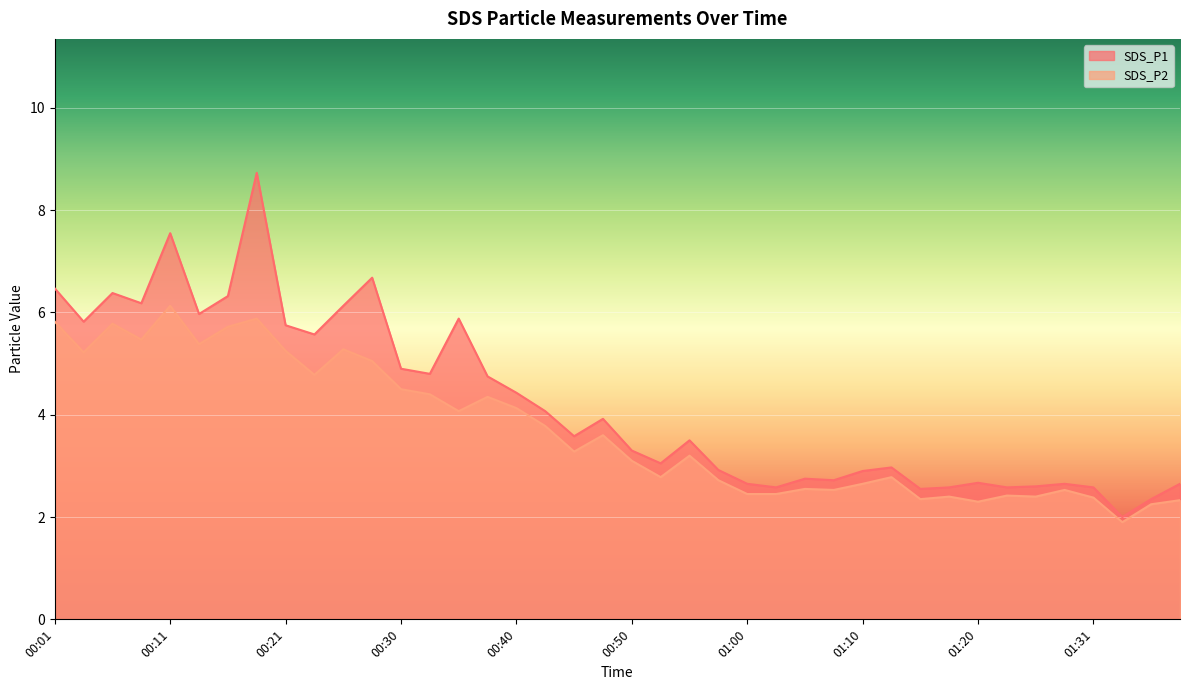

What are all the series names shown in the legend?

SDS_P1, SDS_P2